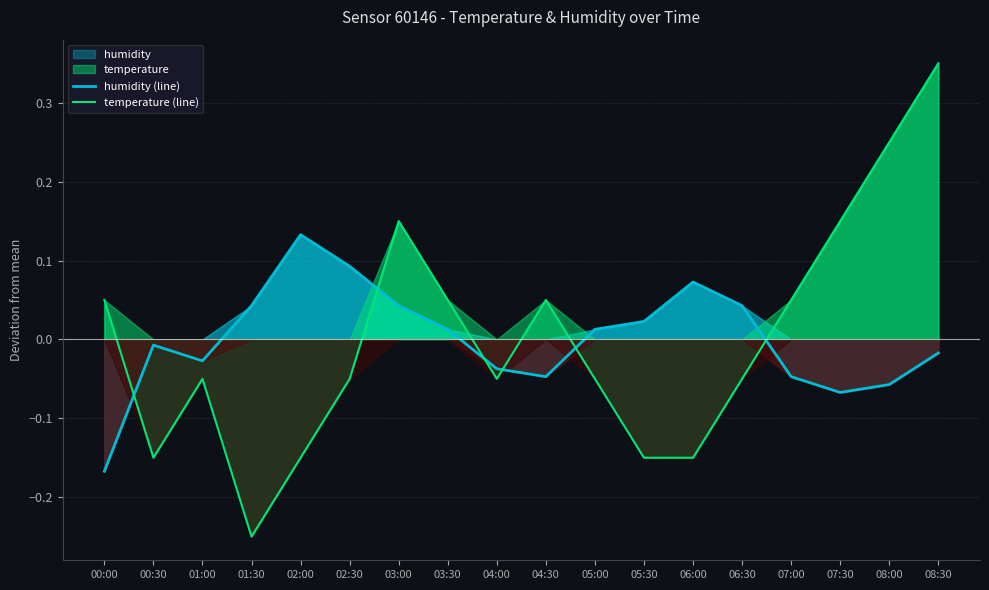

What is the value of the temperature (line) point at the 7th from the left?

0.1